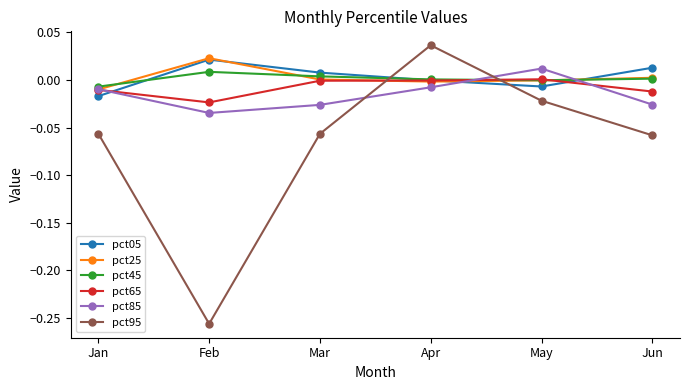

Count the number of data series in this chart.

6